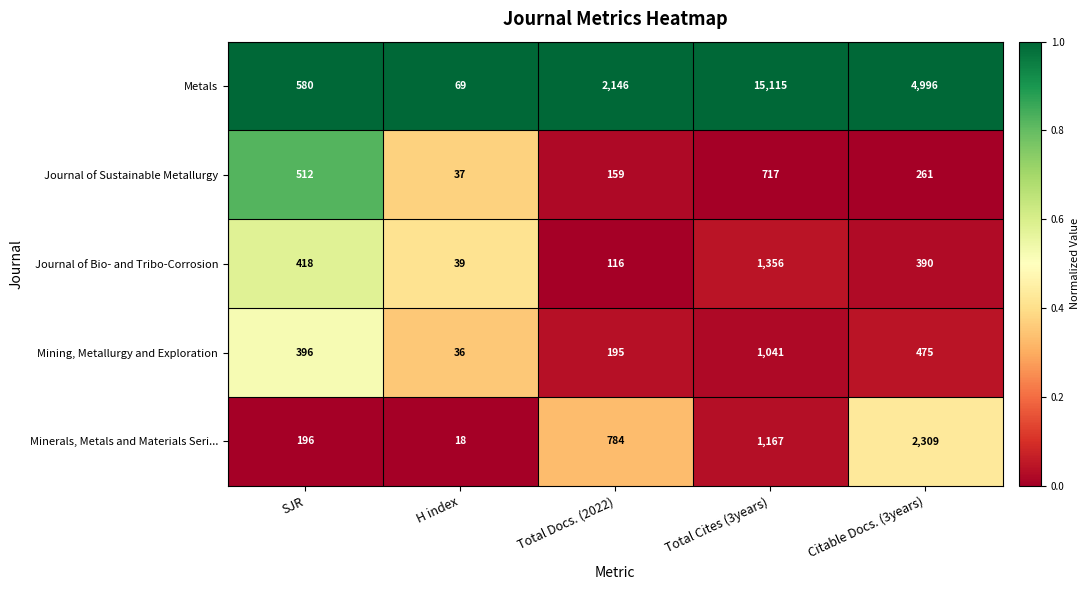

Reading left to right, list all the values displayed in this chart.

Metals: SJR=580	H index=69	Total Docs. (2022)=2146	Total Cites (3years)=15115	Citable Docs. (3years)=4996
Journal of Sustainable Metallurgy: SJR=512	H index=37	Total Docs. (2022)=159	Total Cites (3years)=717	Citable Docs. (3years)=261
Journal of Bio- and Tribo-Corrosion: SJR=418	H index=39	Total Docs. (2022)=116	Total Cites (3years)=1356	Citable Docs. (3years)=390
Mining, Metallurgy and Exploration: SJR=396	H index=36	Total Docs. (2022)=195	Total Cites (3years)=1041	Citable Docs. (3years)=475
Minerals, Metals and Materials Seri...: SJR=196	H index=18	Total Docs. (2022)=784	Total Cites (3years)=1167	Citable Docs. (3years)=2309